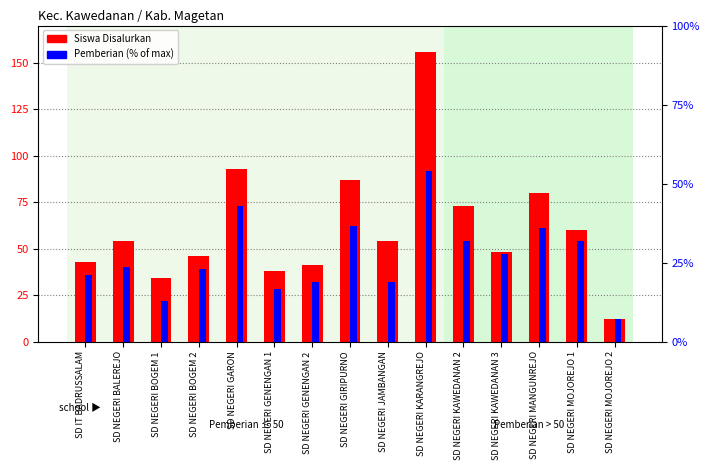

What is the greatest value displayed?

156.0